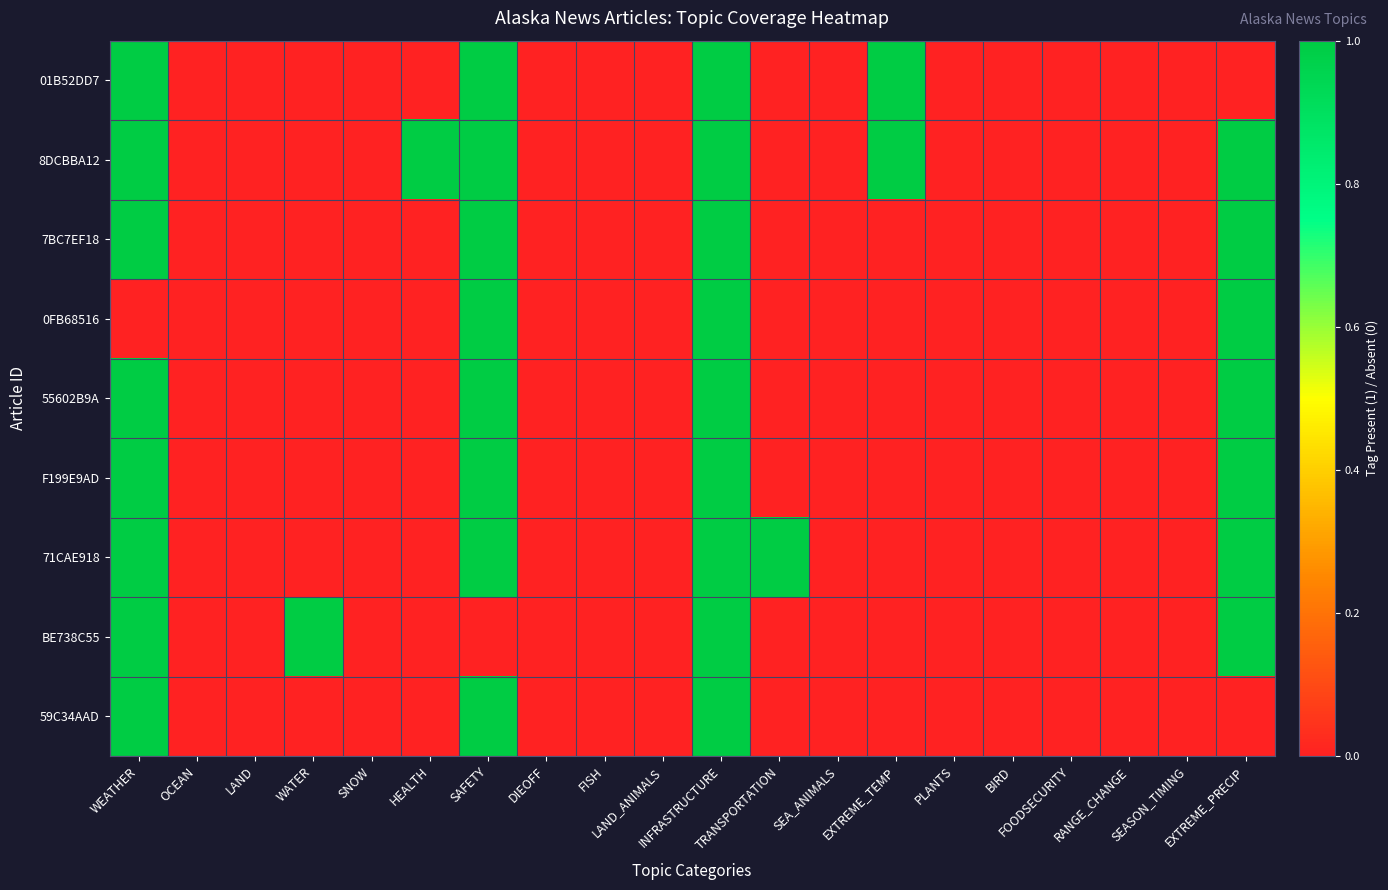

What is the total value across all series at TRANSPORTATION?

1